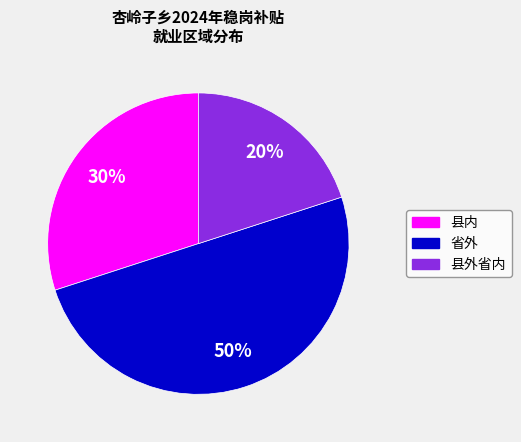

Do 县外省内 and 省外 together represent more than half of the pie?

Yes